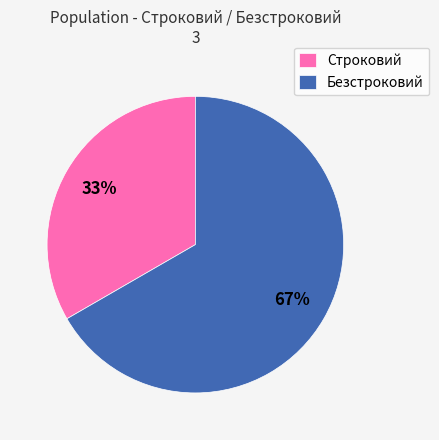

Which slice represents more than half of the pie?

Безстроковий